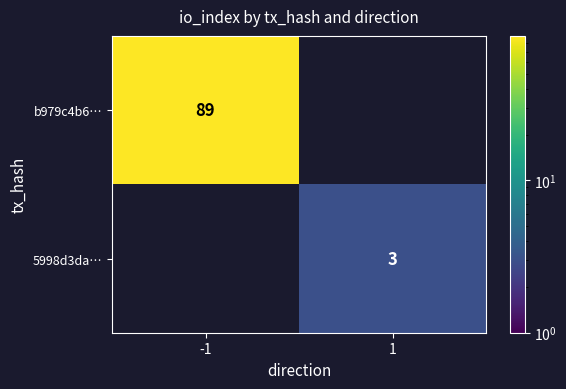

The value of b979c4b6… at -1 is 154. True or false?

False